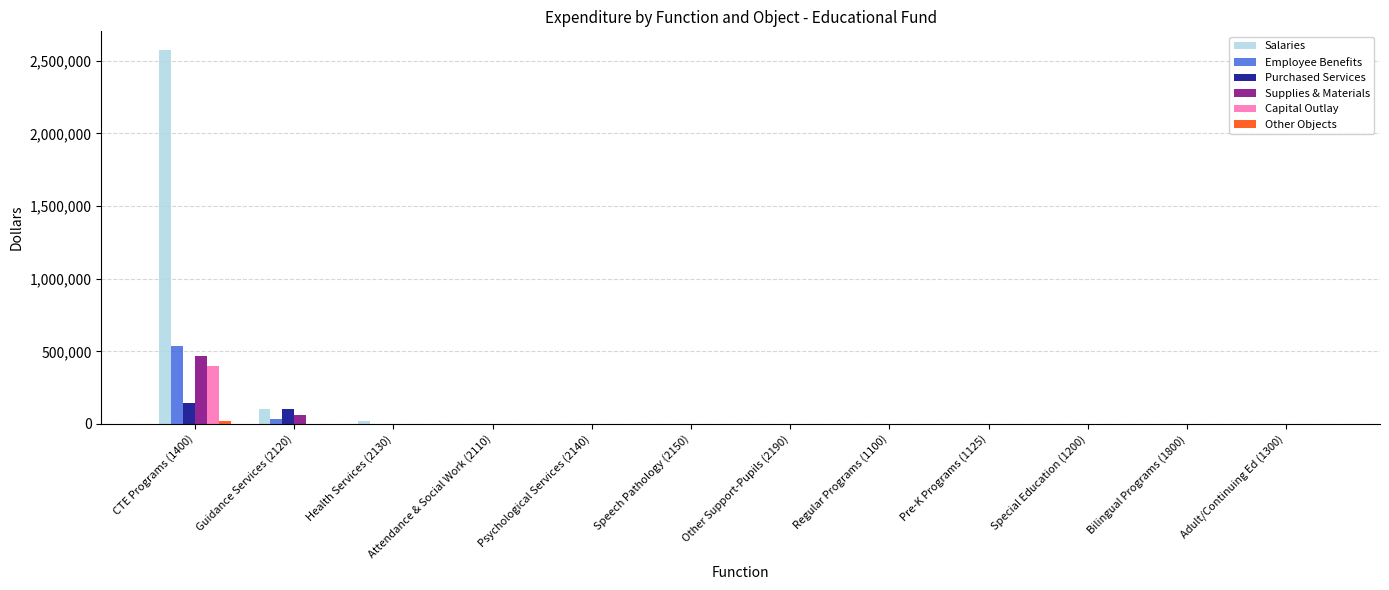

At which category is the sum across all series the highest?

CTE Programs (1400)